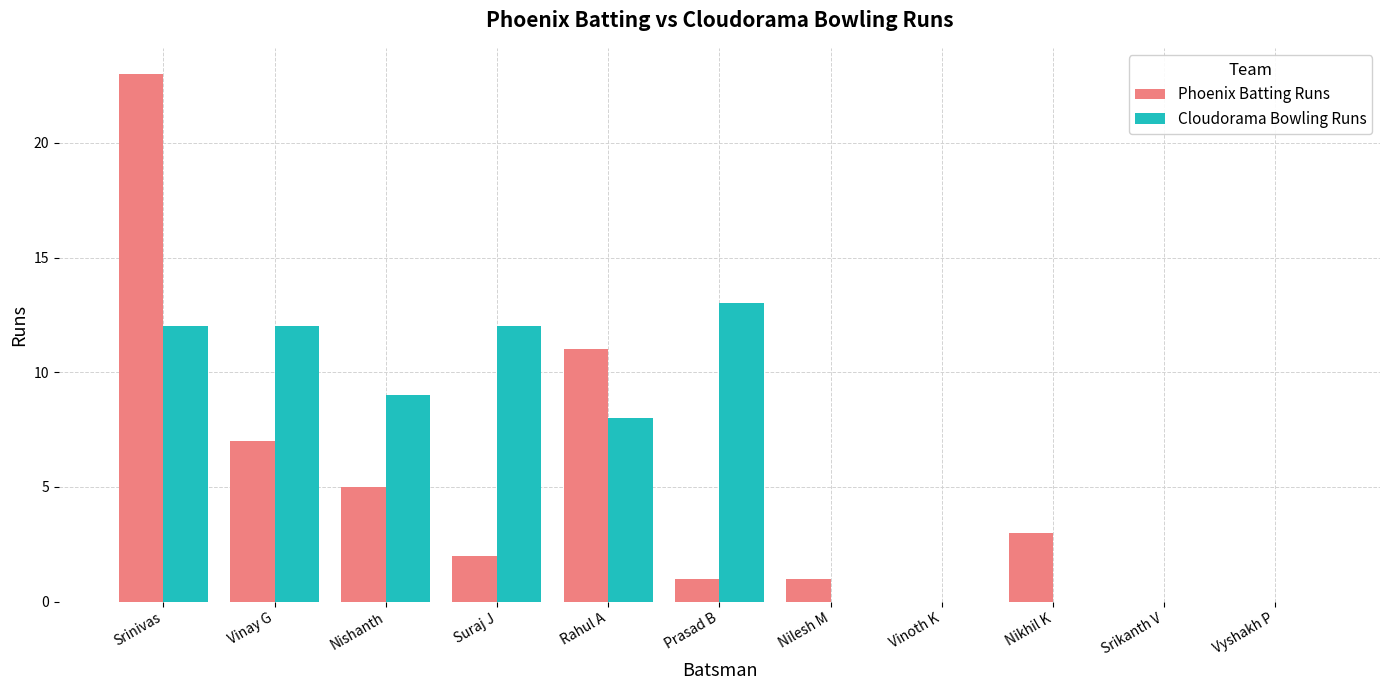

What value does the Cloudorama Bowling Runs series have at Srinivas, to the nearest 5?

10